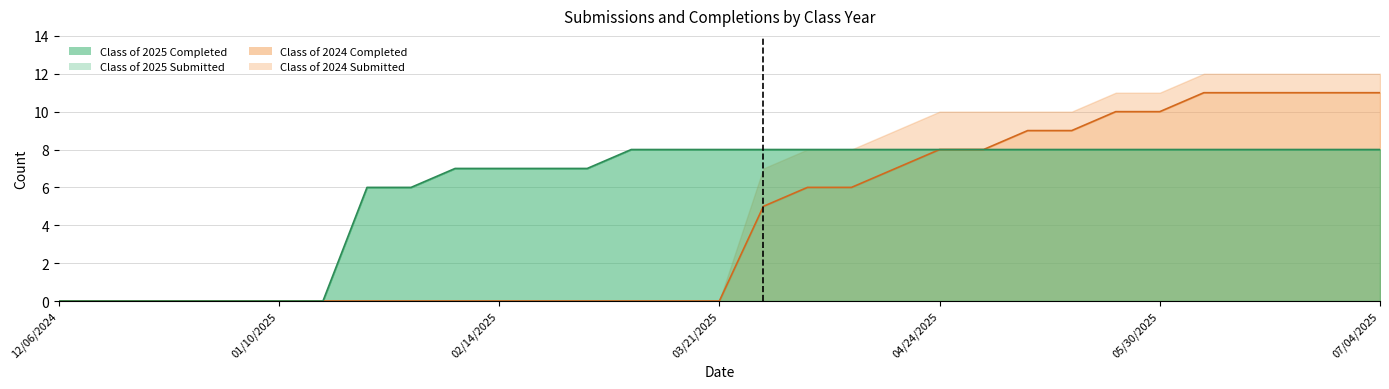

At which label is Class of 2025 Submitted closest to 4?

01/24/2025